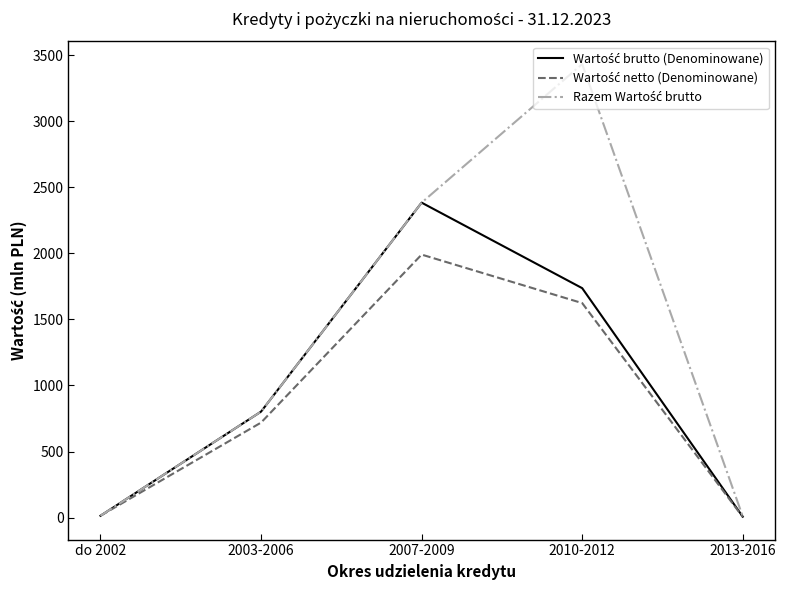

What is the maximum value shown in the chart?

3431